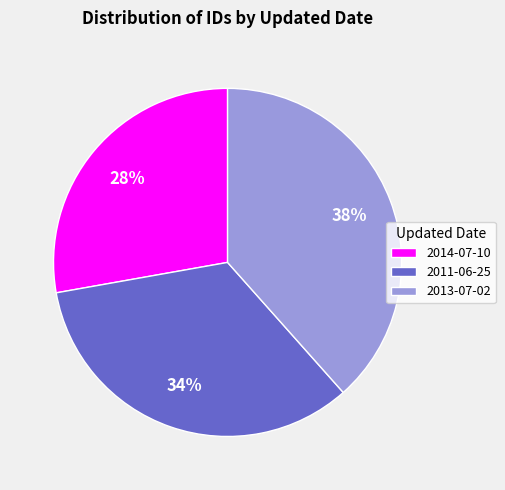

Count the number of slices in the pie.

3